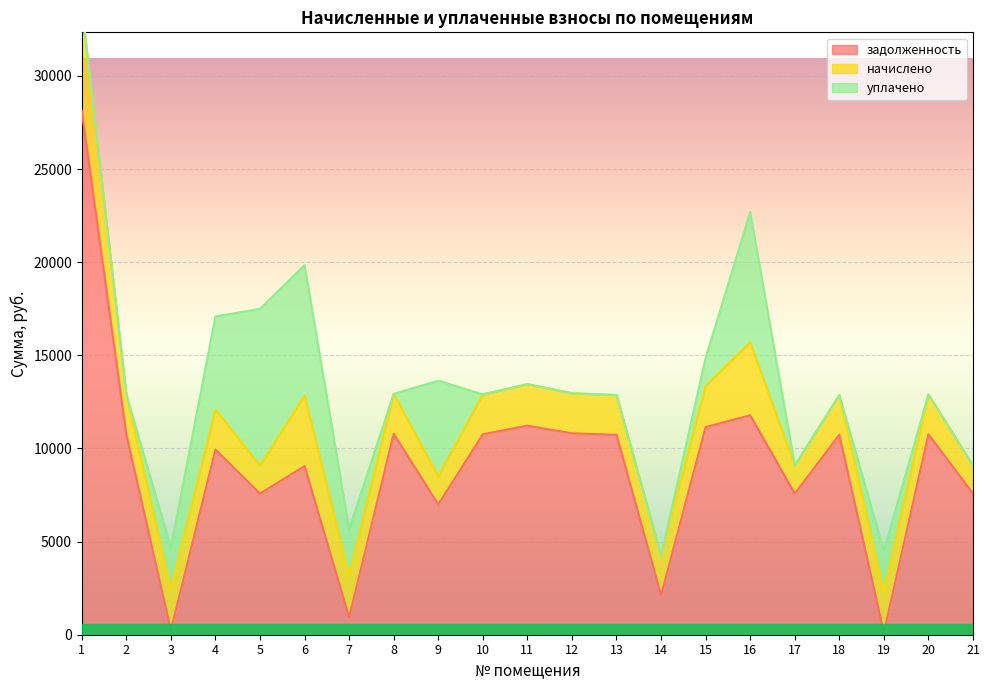

True or false: задолженность has a value of 6994.3 at 9.

True